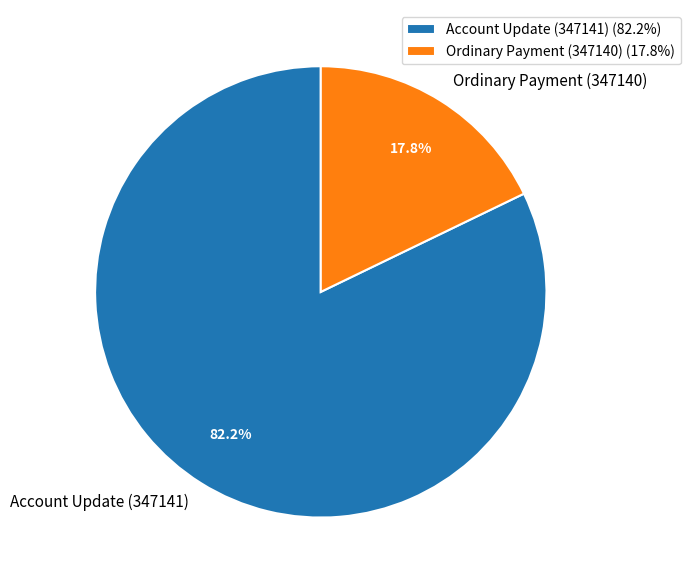

Which slice is the smallest?

Ordinary Payment (347140)